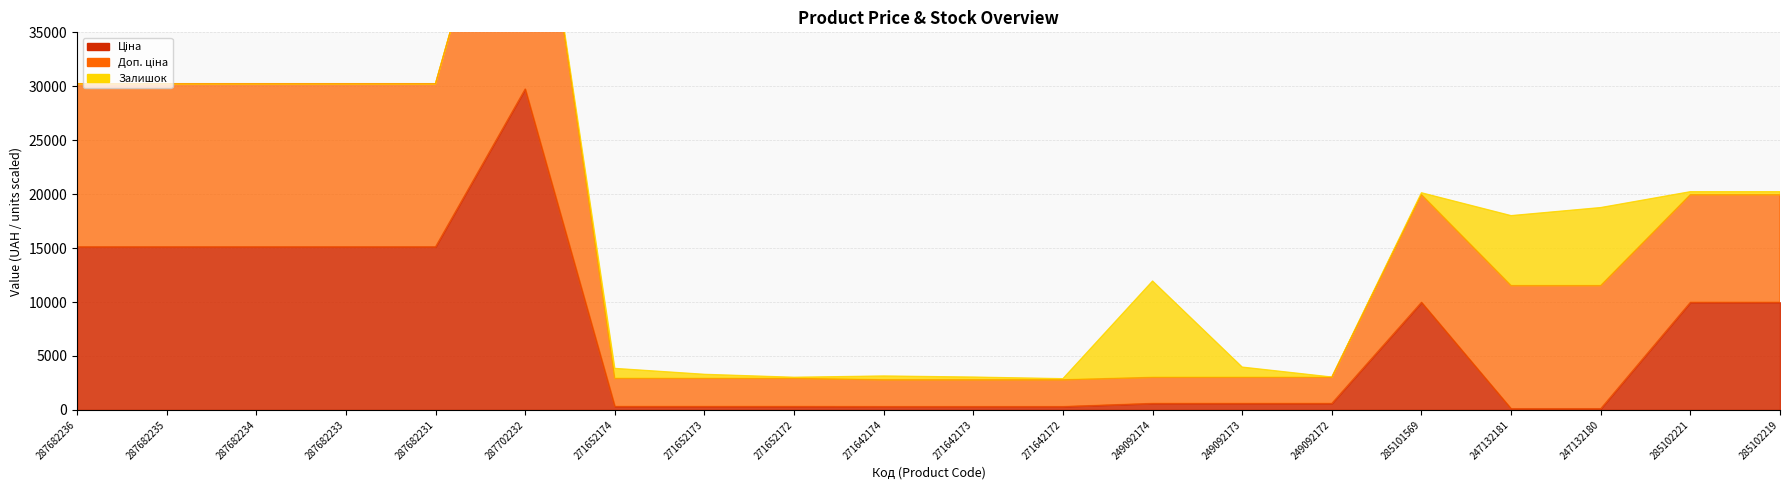

Does the chart have visible grid lines?

Yes